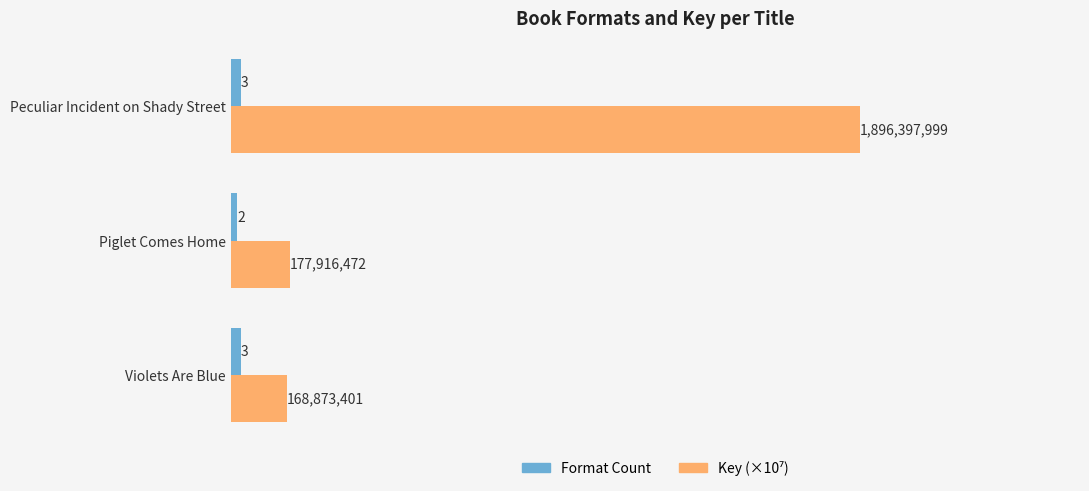

At which category is the sum across all series the highest?

Peculiar Incident on Shady Street